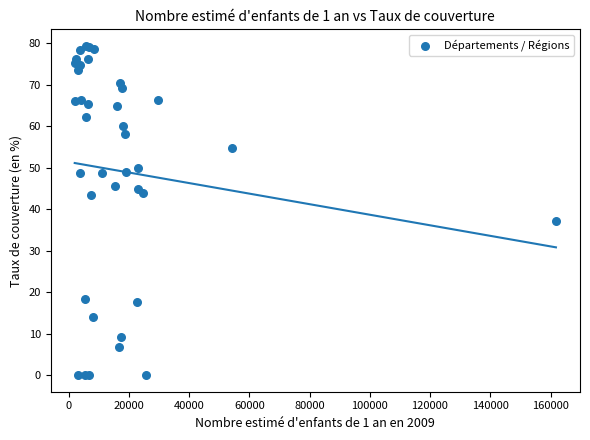

What Y value in the scatter plot is closest to 39?

37.2